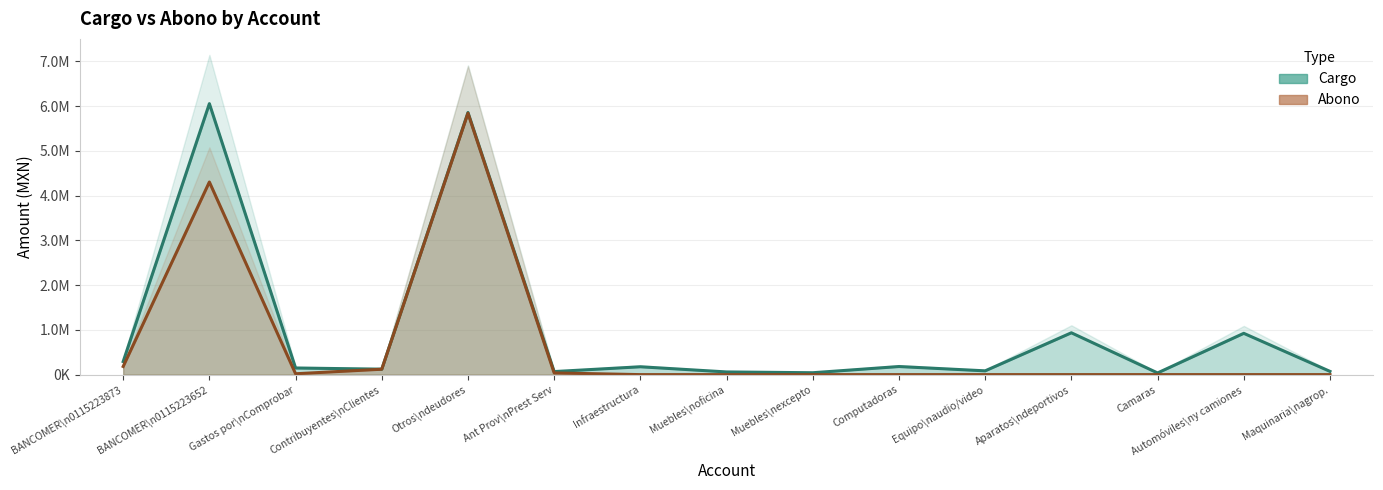

In Cargo, how many points are higher than both neighbors (excluding endpoints)?

6